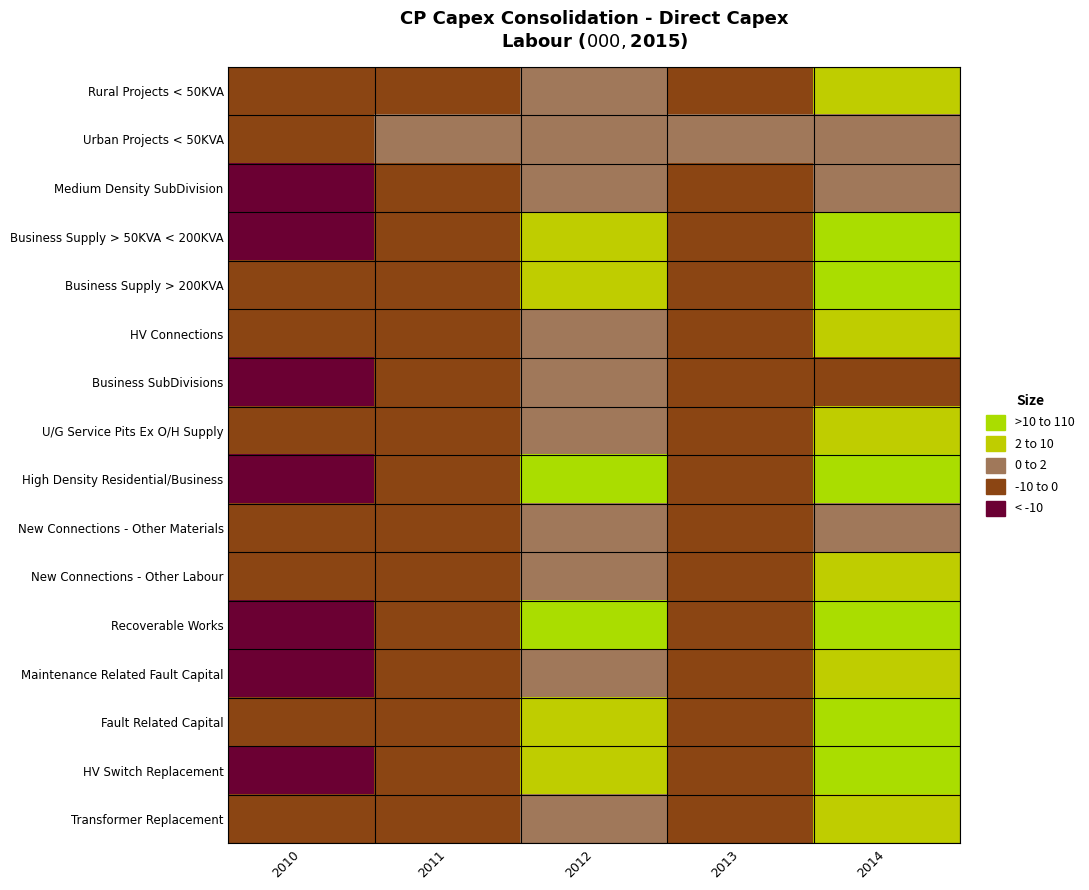

List the series in order of their peak value, lowest first.

Urban Projects < 50KVA, Medium Density SubDivision, New Connections - Other Materials, Business SubDivisions, Transformer Replacement, HV Connections, U/G Service Pits Ex O/H Supply, Rural Projects < 50KVA, Maintenance Related Fault Capital, New Connections - Other Labour, HV Switch Replacement, Business Supply > 50KVA < 200KVA, Fault Related Capital, Recoverable Works, Business Supply > 200KVA, High Density Residential/Business